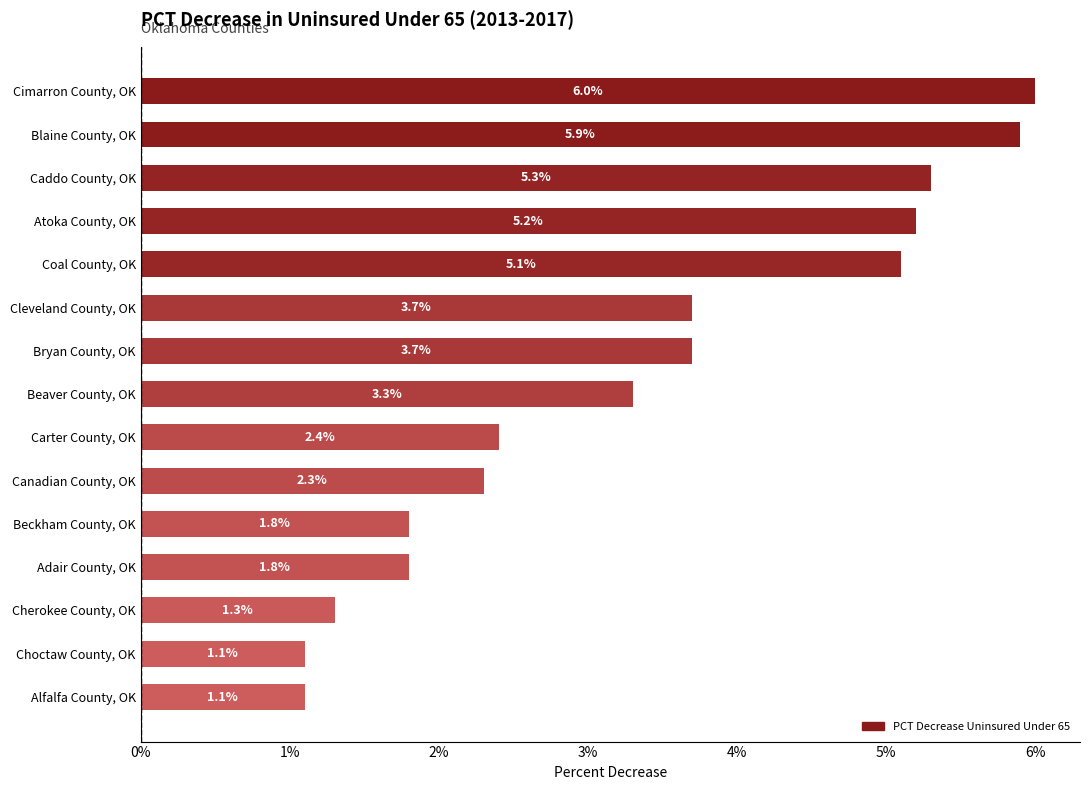

Reading top to bottom, transcribe all the data shown in this chart.

6.0	5.9	5.3	5.2	5.1	3.7	3.7	3.3	2.4	2.3	1.8	1.8	1.3	1.1	1.1